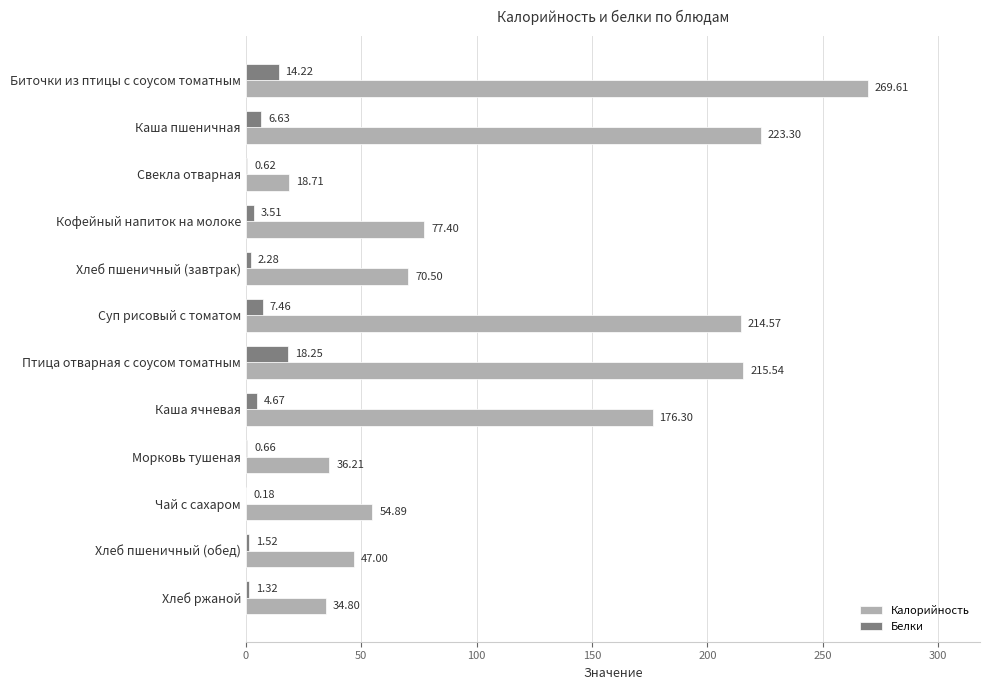

Which category has the highest value across all series?

Биточки из птицы с соусом томатным